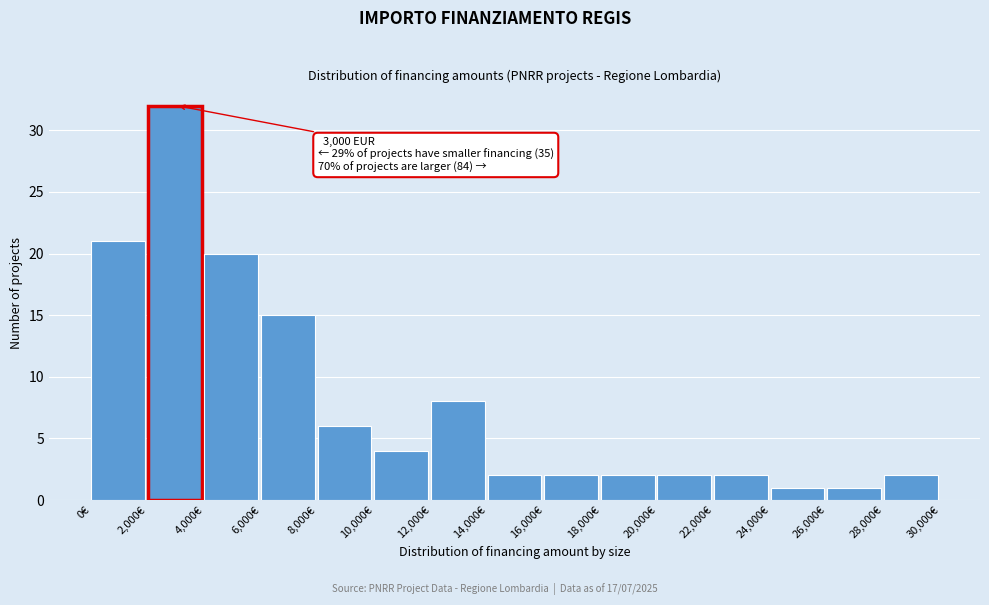

Over which range of the x-axis is the bar tallest?

2000 to 4000